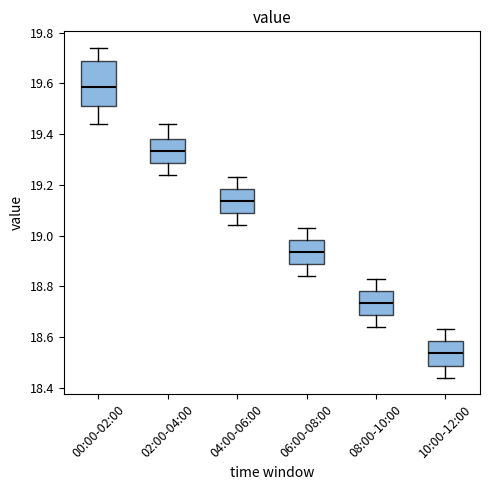

Which box's median line is the lowest?

10:00-12:00